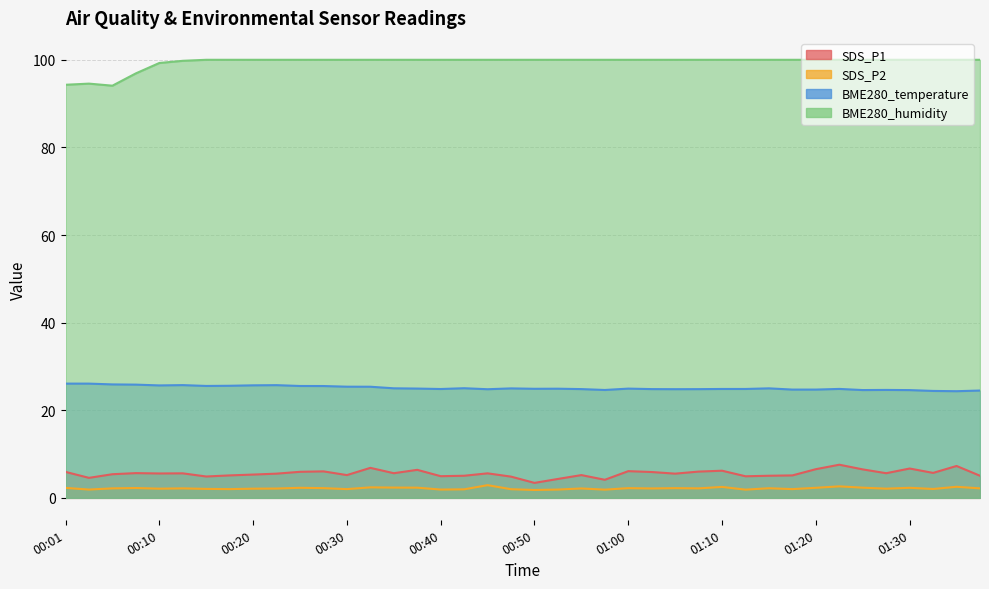

How many values in the SDS_P1 series are below 5?

8